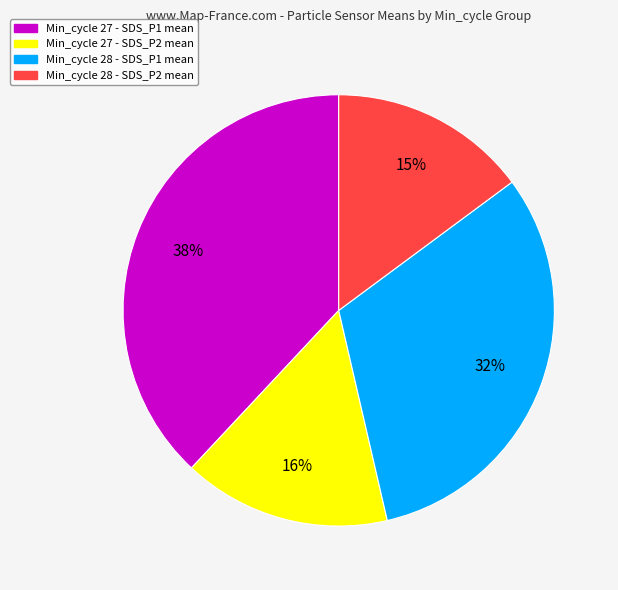

To the nearest percent, what is the average slice percentage?

25%